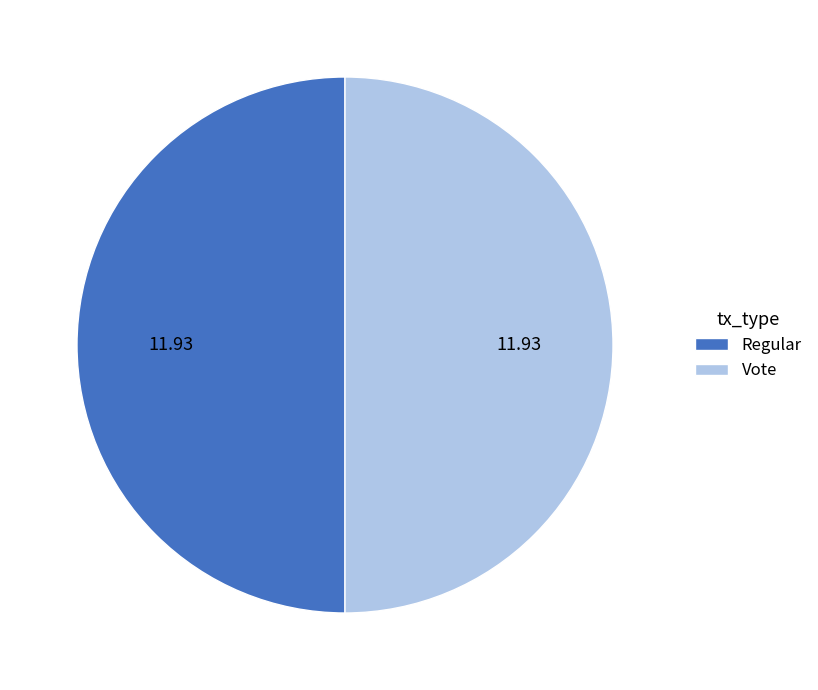

Combined, do Regular and Vote account for over 50%?

Yes